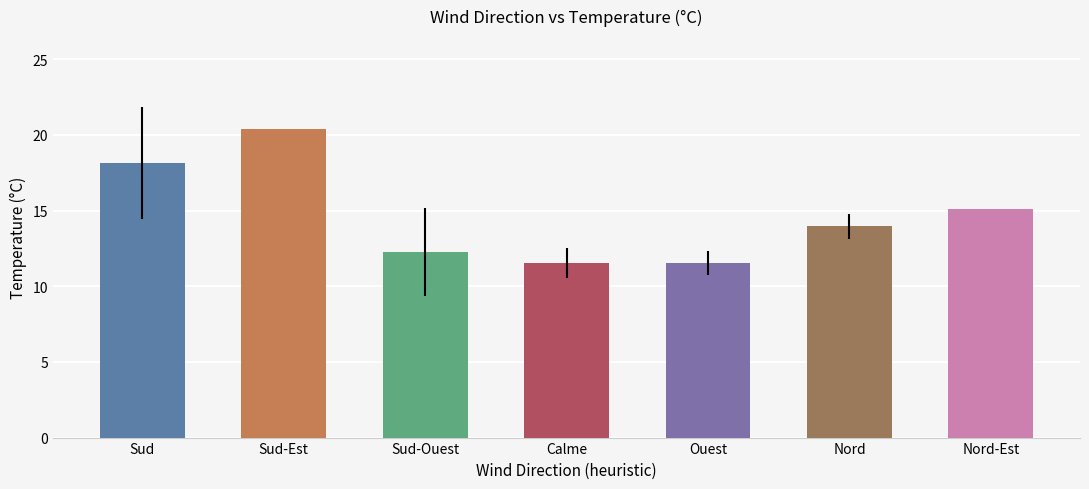

The value at 19 is 6.9. True or false?

False